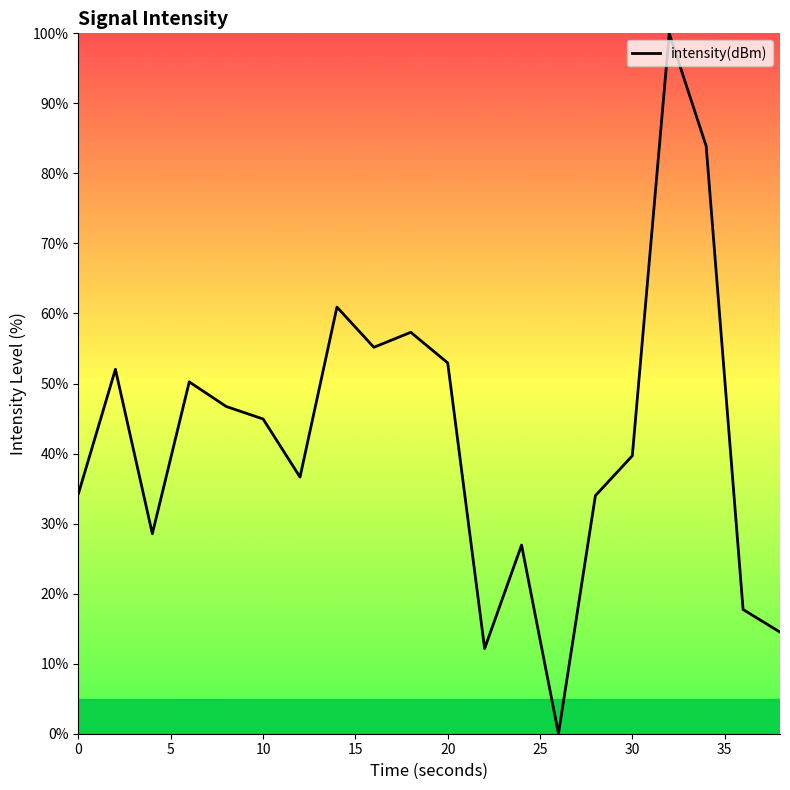

What is the maximum value shown in the chart?

100.0